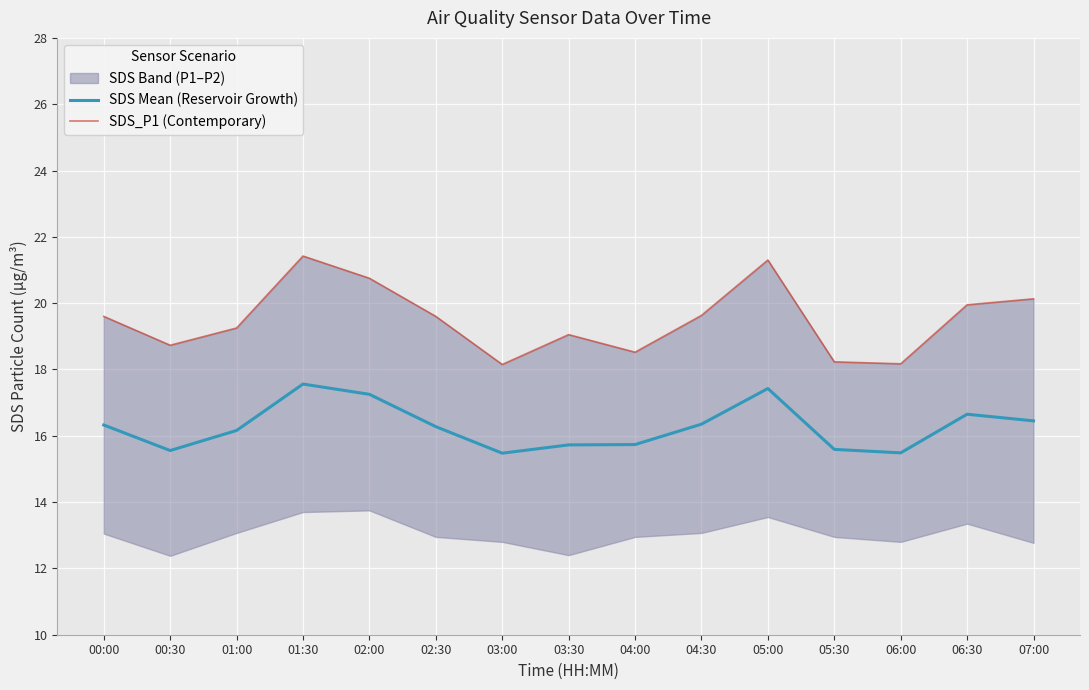

True or false: SDS Mean (Reservoir Growth) and SDS_P1 (Contemporary) intersect in this chart.

False